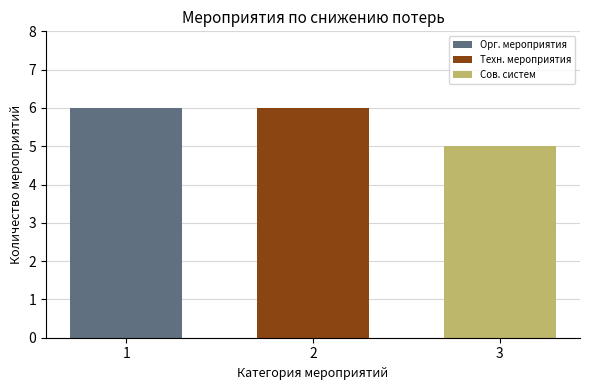

What is the smallest value displayed?

5